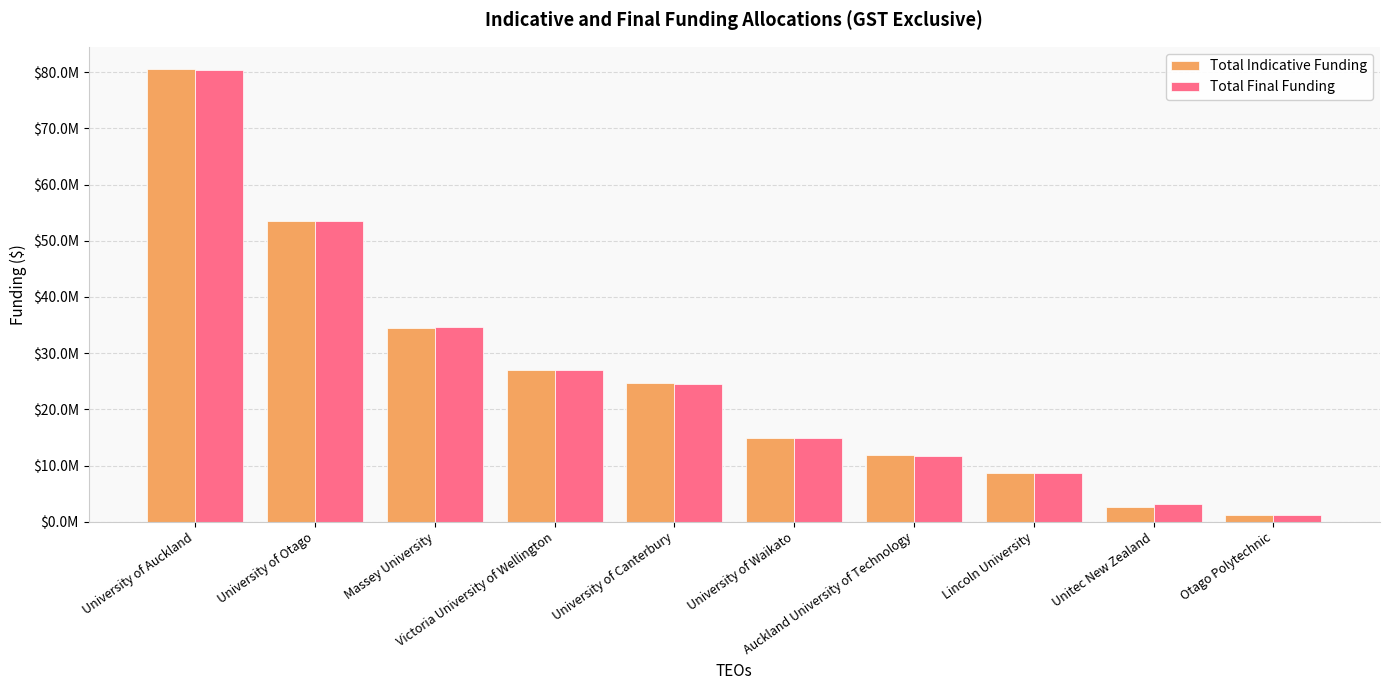

At which label does Total Indicative Funding first exceed 24635946?

University of Auckland